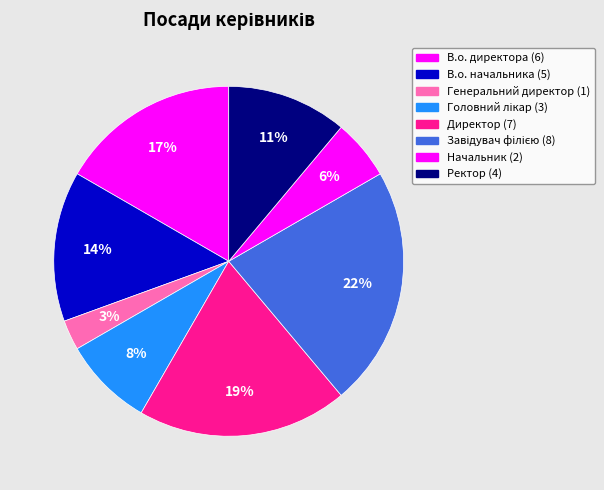

What percentage is the Директор slice, to the nearest percent?

19%